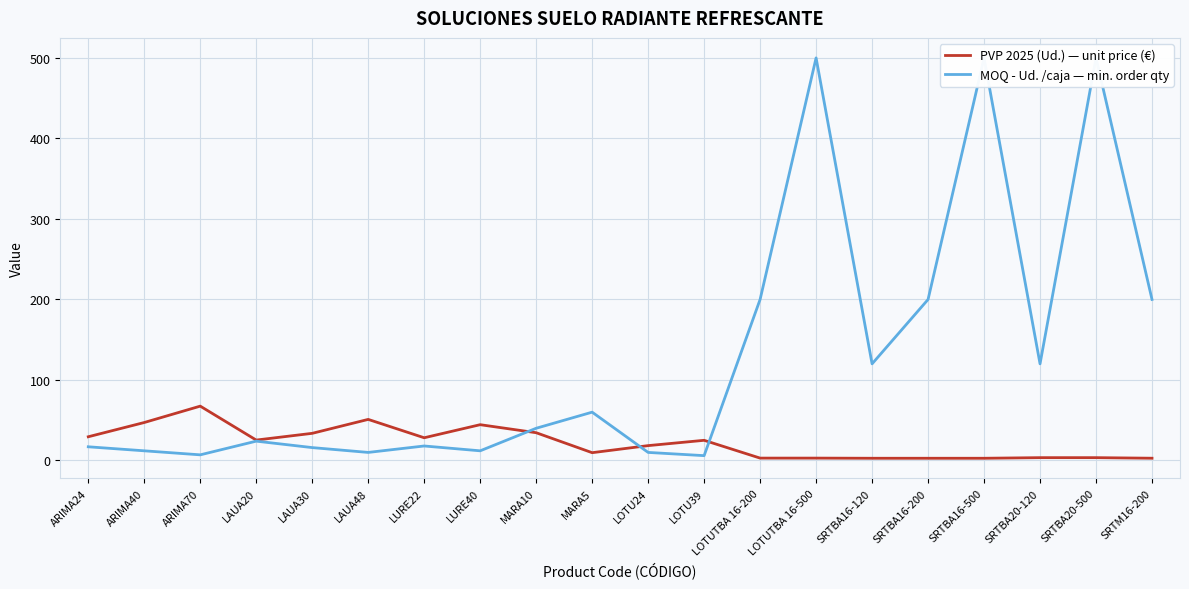

What are all the series names shown in the legend?

PVP 2025 (Ud.) — unit price (€), MOQ - Ud. /caja — min. order qty